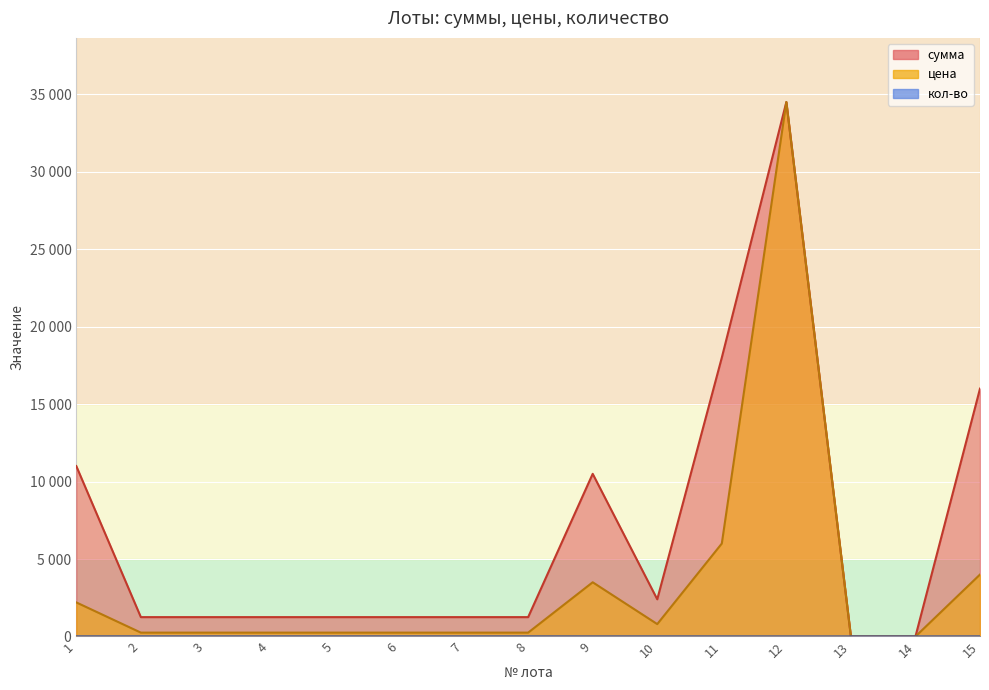

True or false: сумма has a value of 11000 at 1.

True